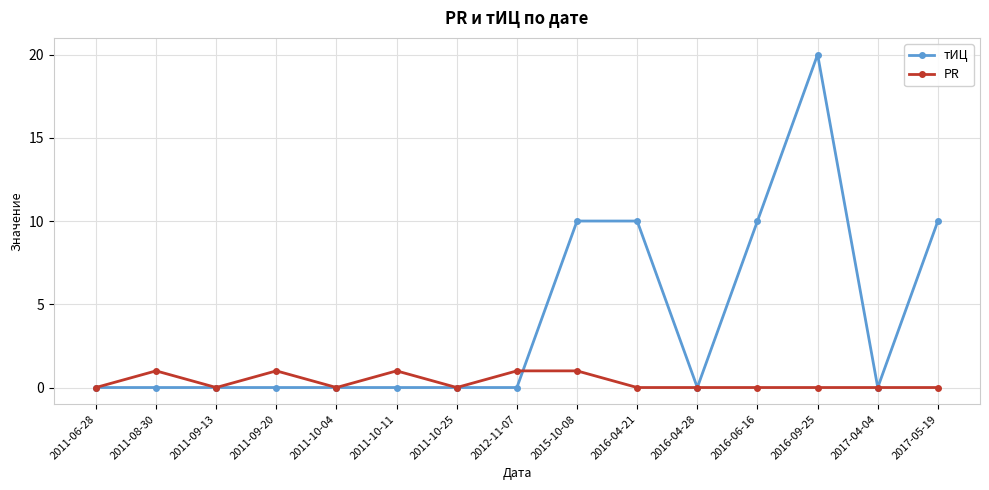

What is the difference between the PR values at 2016-04-21 and 2011-09-20?

1